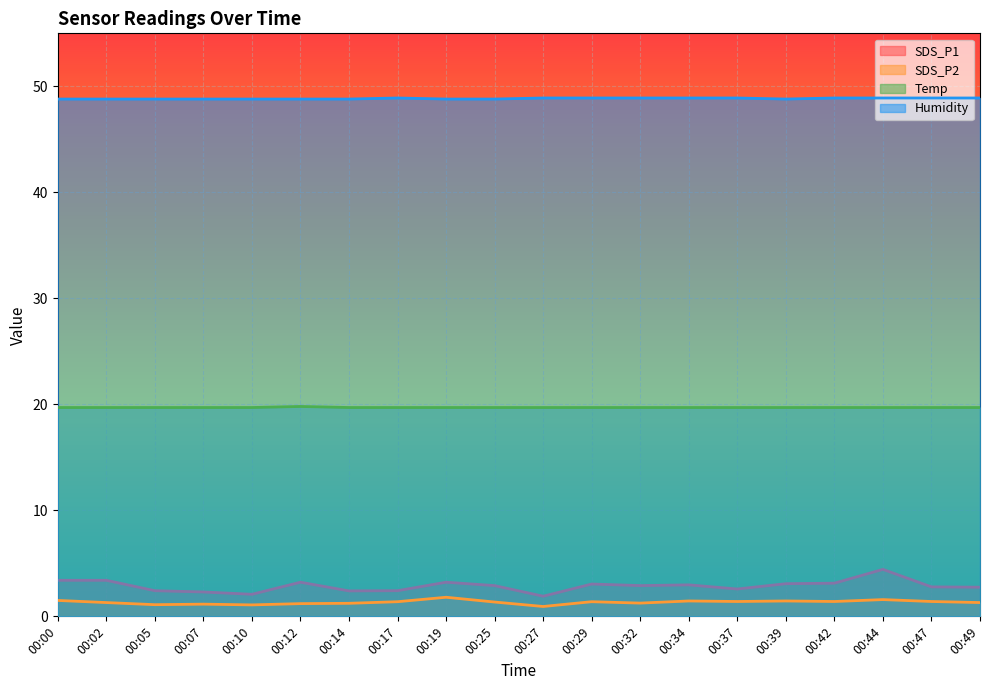

True or false: SDS_P2 and Humidity intersect in this chart.

False